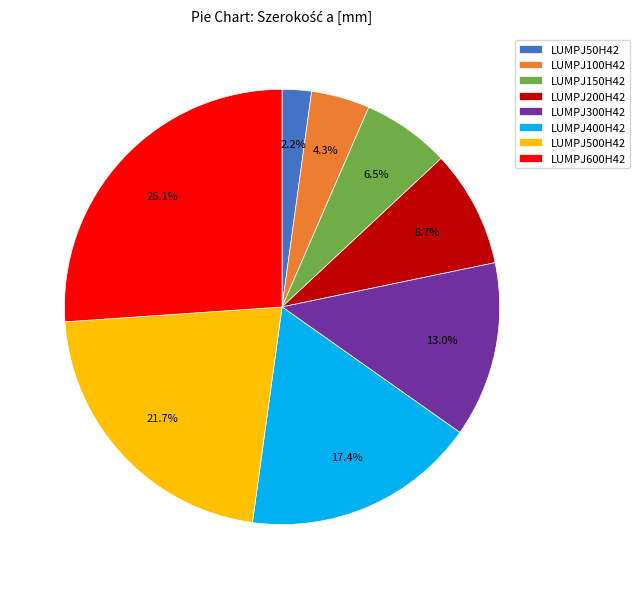

To the nearest percent, what is the combined percentage of LUMPJ150H42 and LUMPJ300H42?

20%